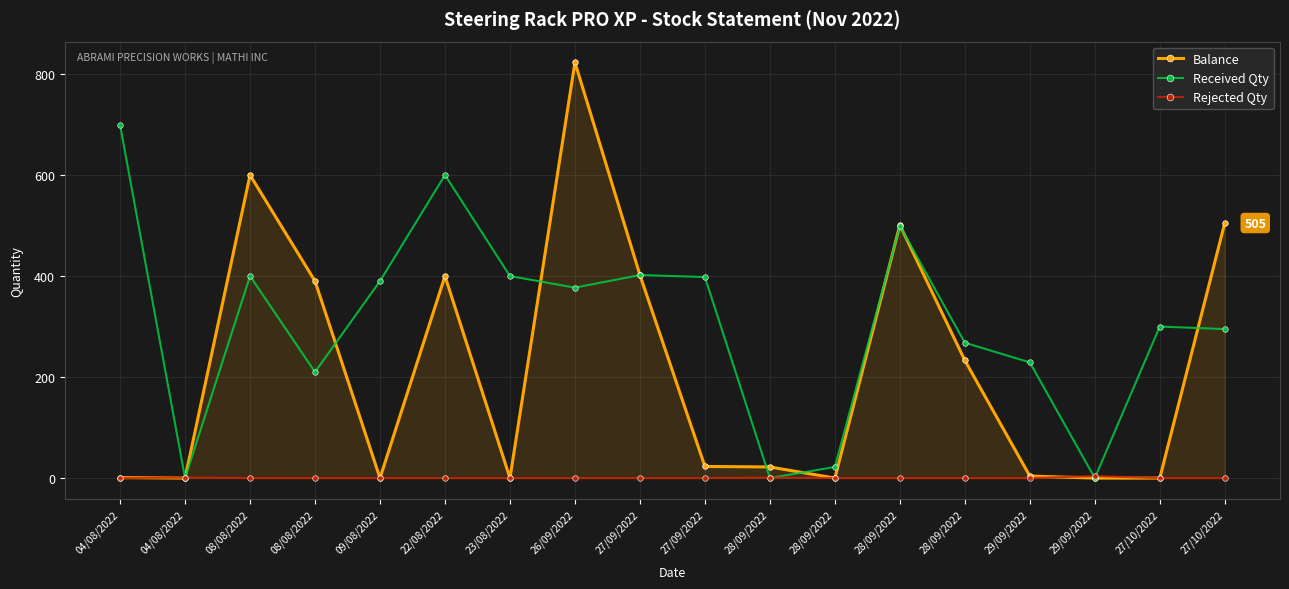

True or false: Rejected Qty has a value of 0 at 23/08/2022.

True